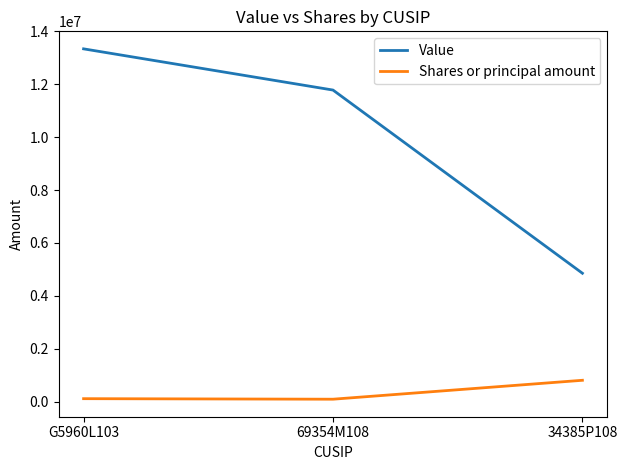

What is the difference between the Value values at 34385P108 and G5960L103?

8484000